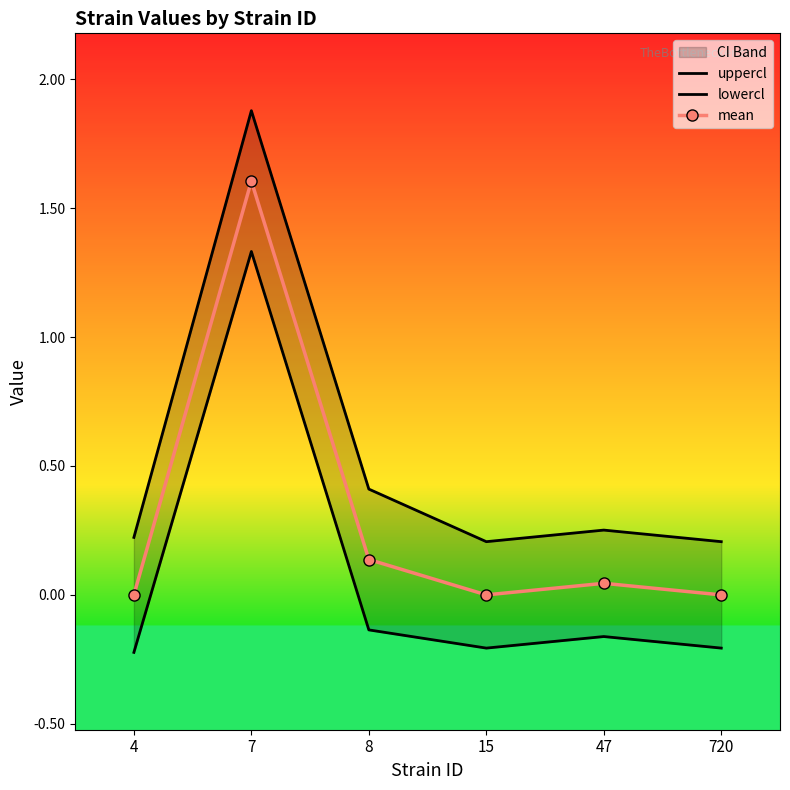

What is the value of the lowercl point at the 1st from the left?

-0.2